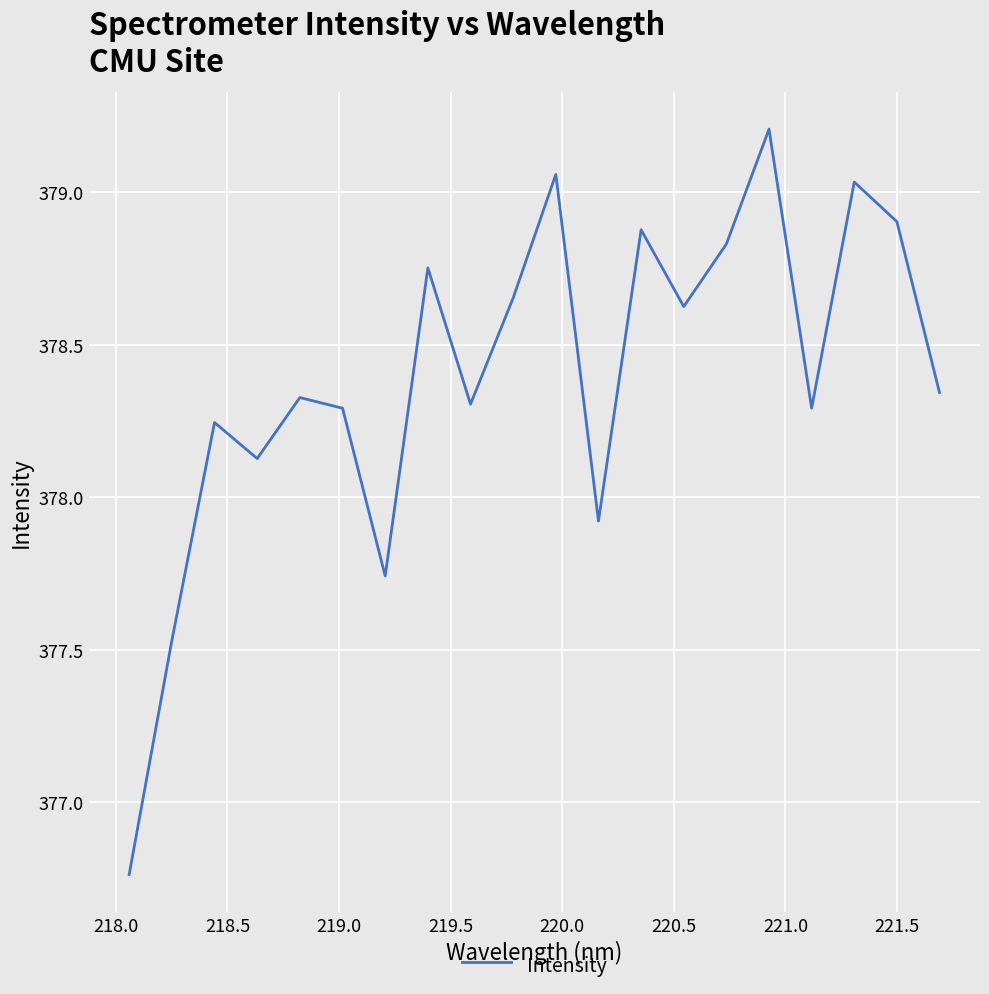

What is the difference between the maximum and minimum values?

2.4